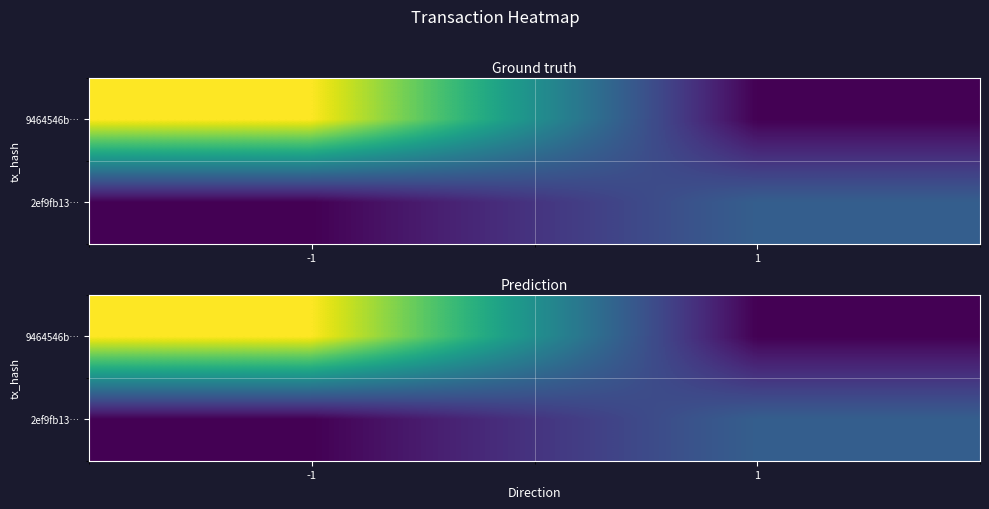

What is the approximate value of 2ef9fb13… at 1?

0.3